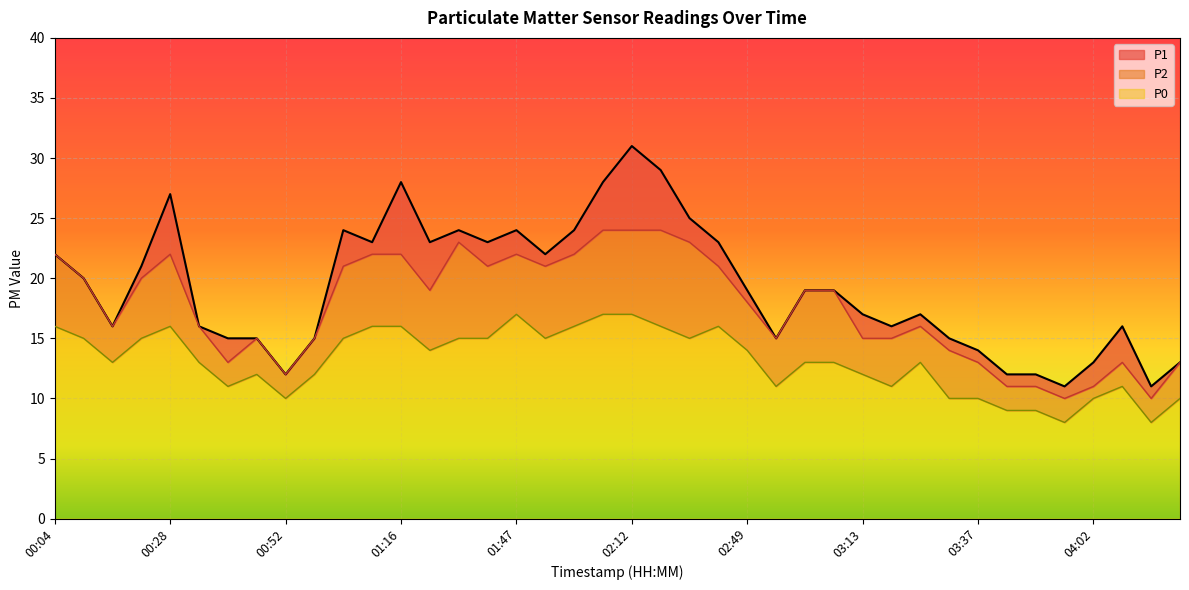

Read the P2 value at 03:43.

11